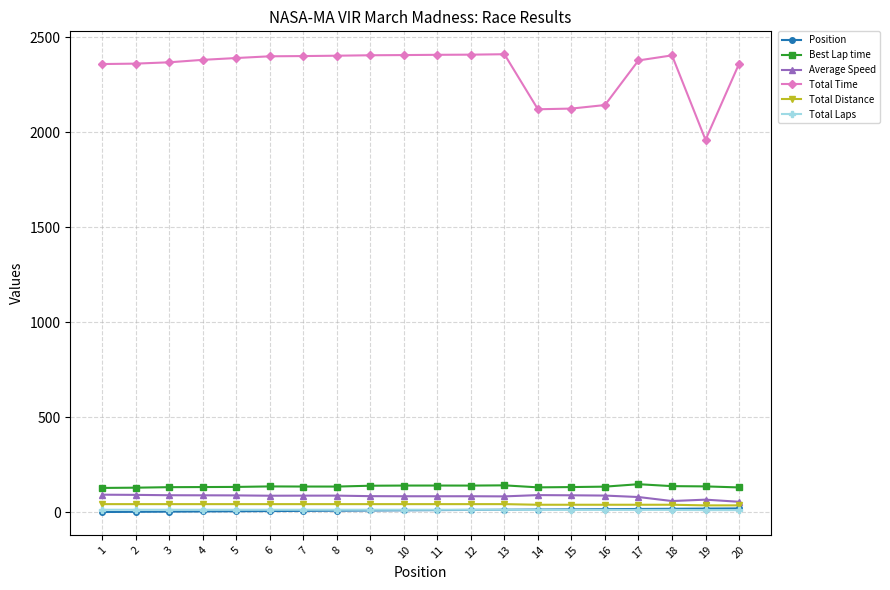

True or false: Total Distance and Best Lap time intersect in this chart.

False